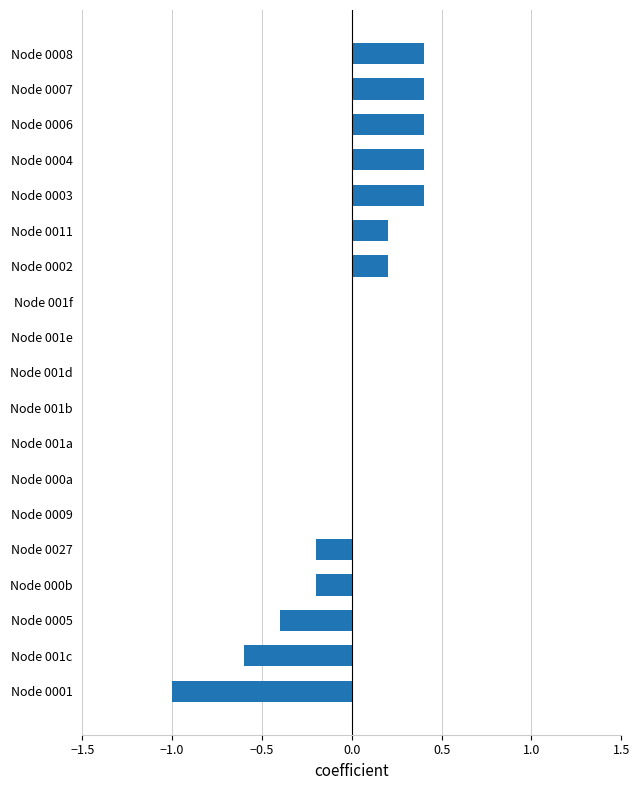

What is the change in value from Node 0005 to Node 001b?

+0.4